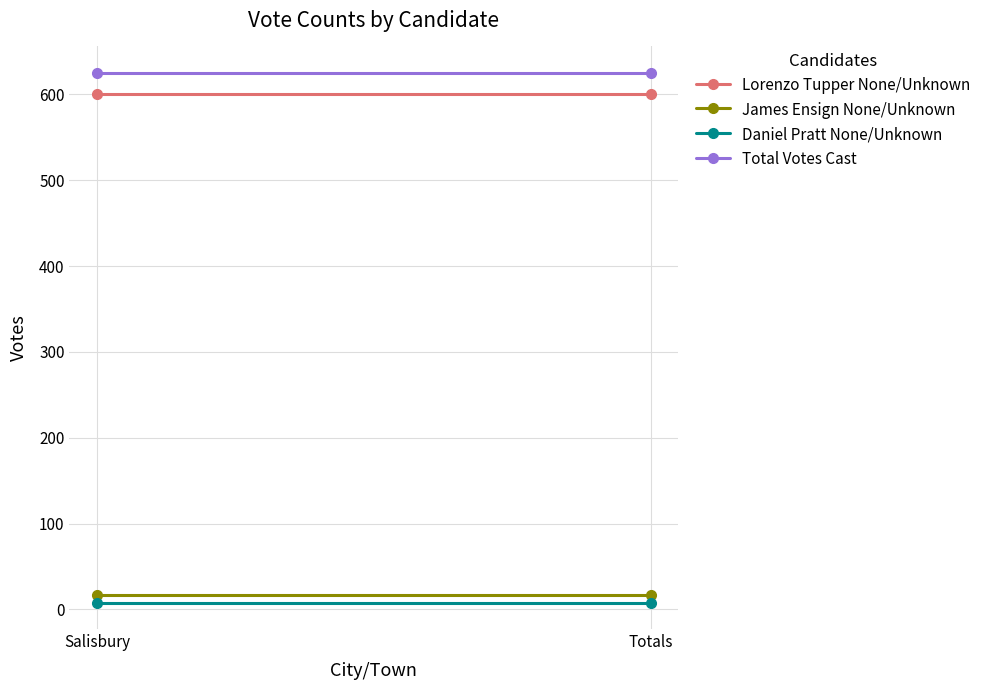

The value of James Ensign None/Unknown at Salisbury is 17. True or false?

True